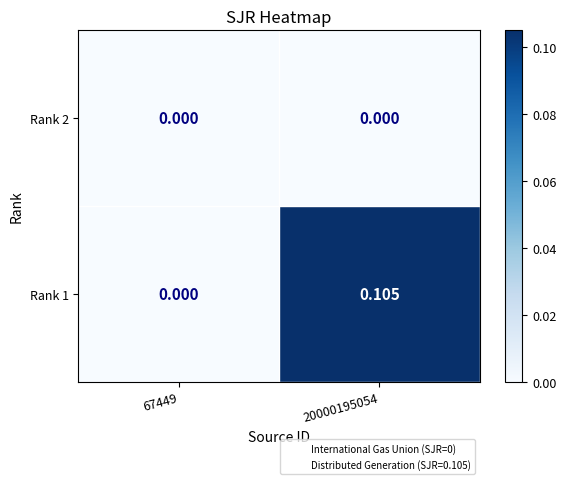

Which series has the widest spread of values?

Rank 1